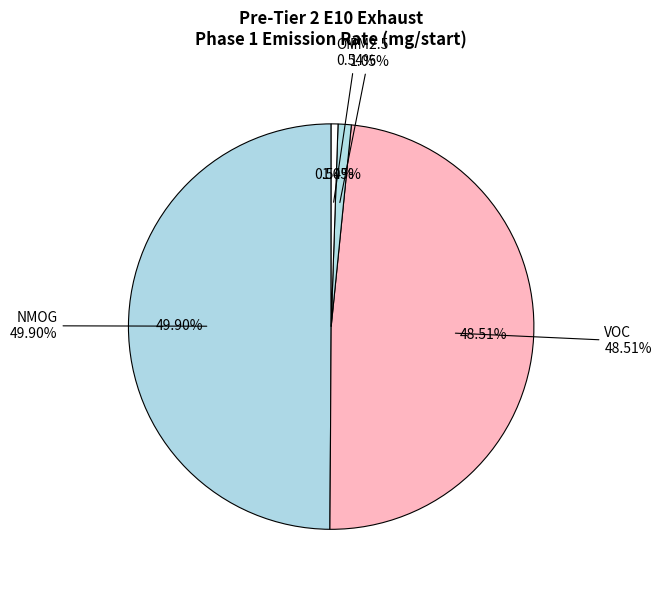

How many segments does this pie chart have?

4